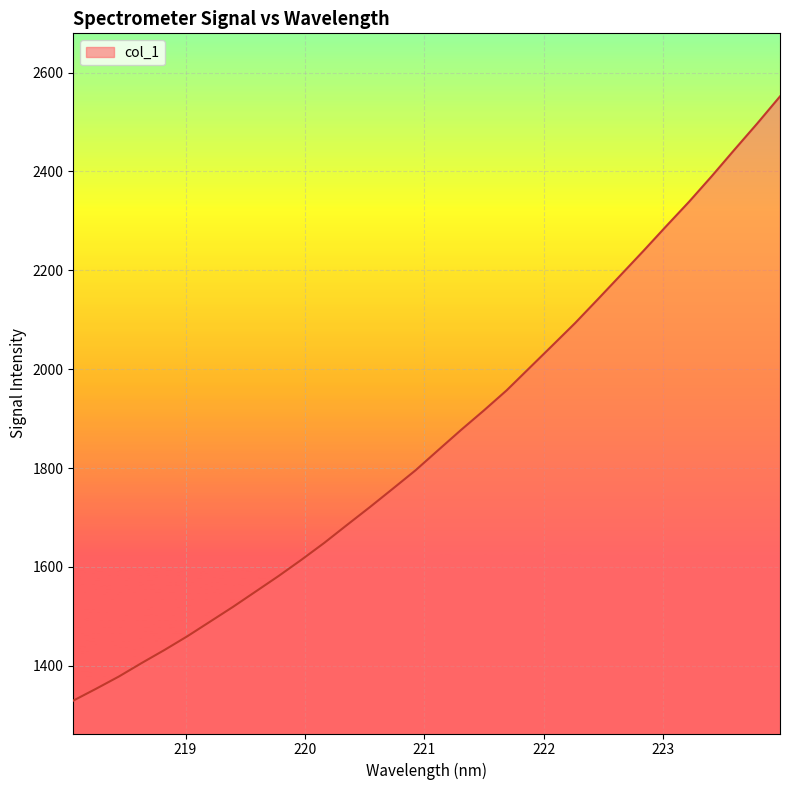

What is the maximum value shown in the chart?

2551.8